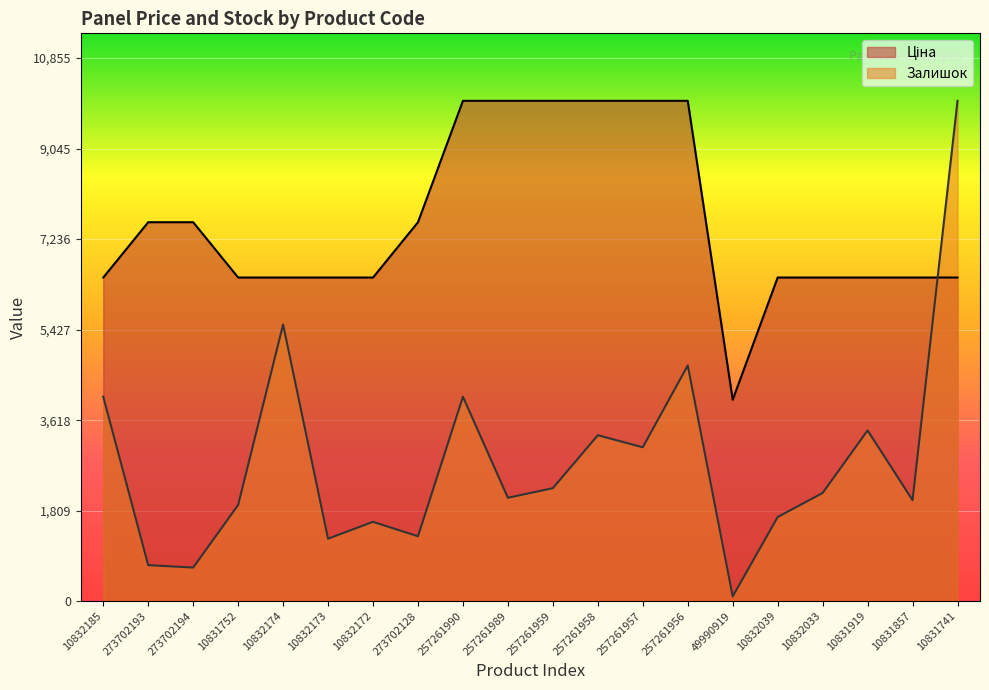

How many lines are shown in the chart?

2